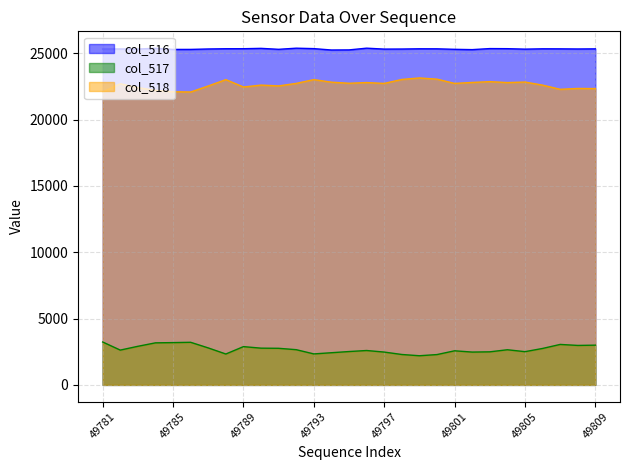

What is the value of the col_517 point at the 19th from the left?

2198